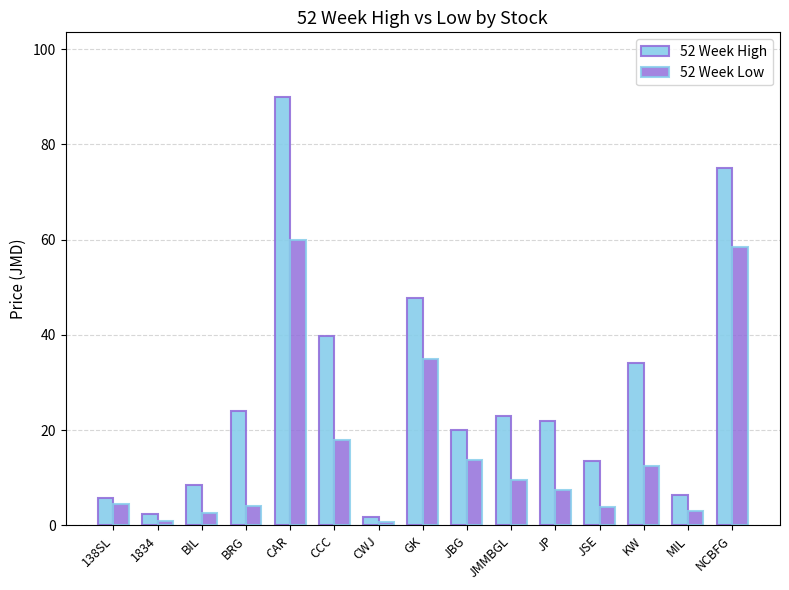

What is the spread (max minus min) of values at 138SL?

1.3